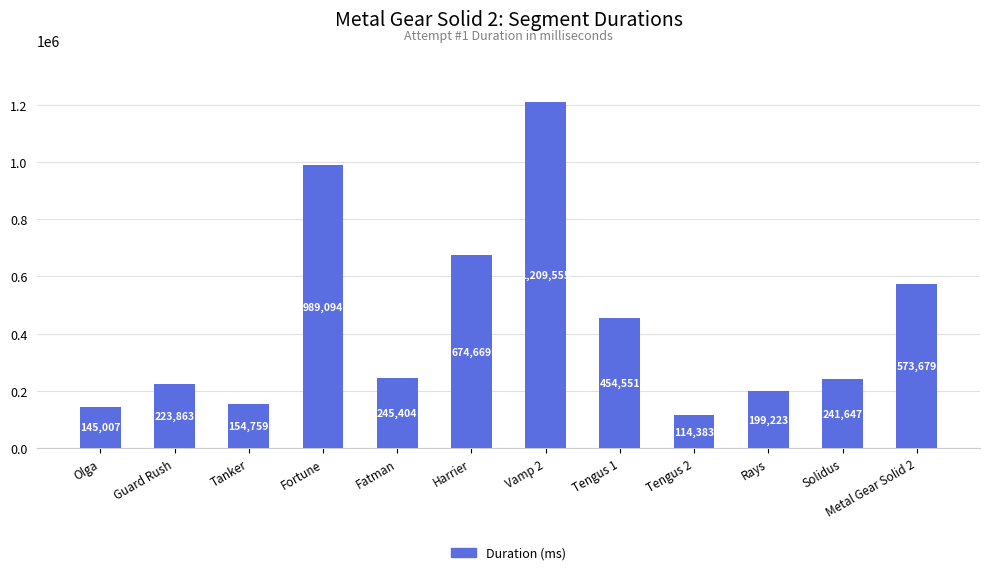

The chart shows a value of 223863 at Guard Rush. True or false?

True